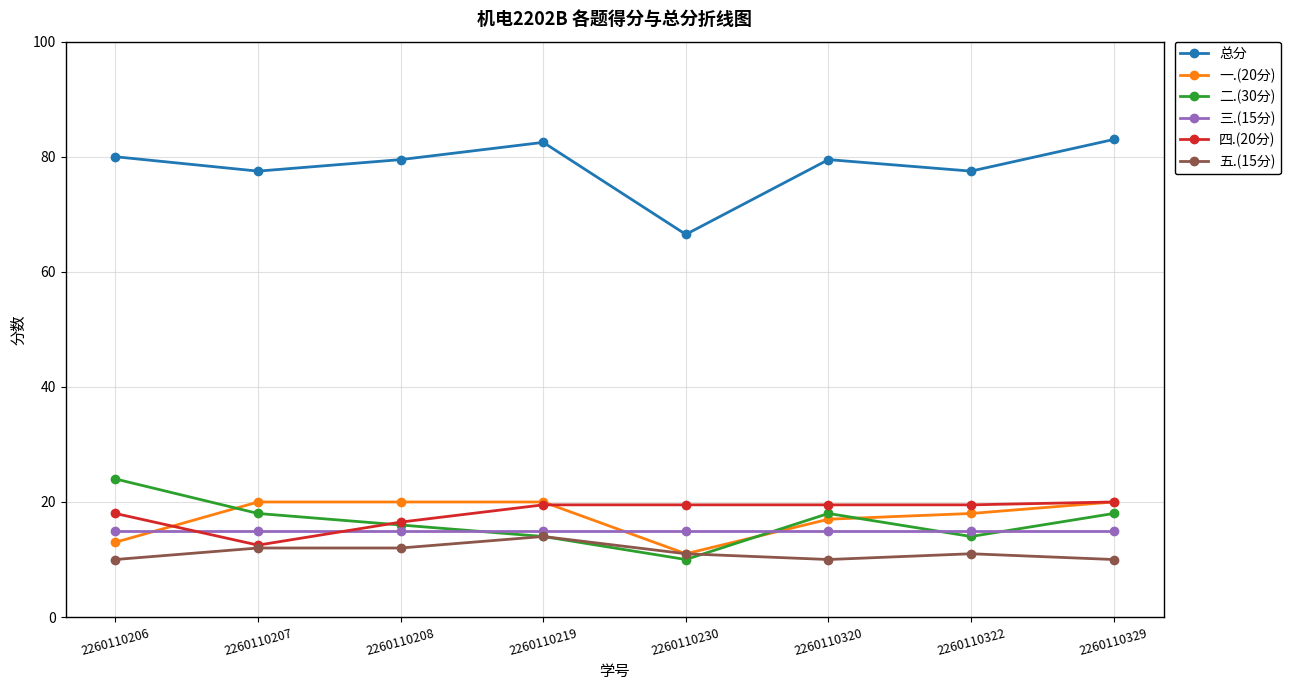

How many lines are shown in the chart?

6